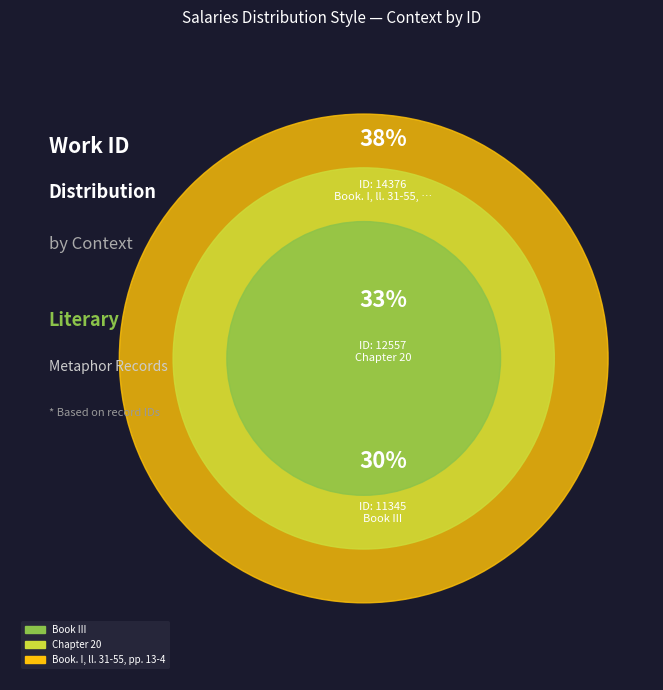

To the nearest percent, what portion does Book III represent?

30%